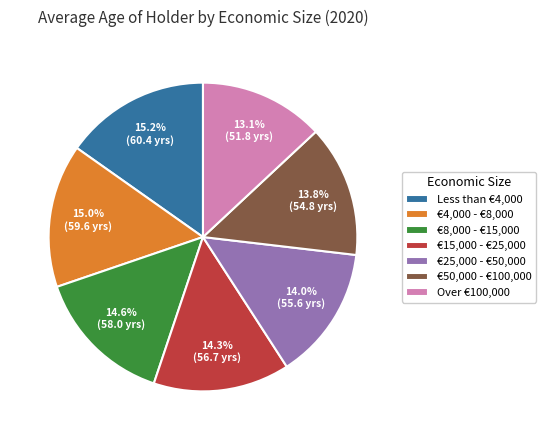

How many slices are in this pie chart?

7